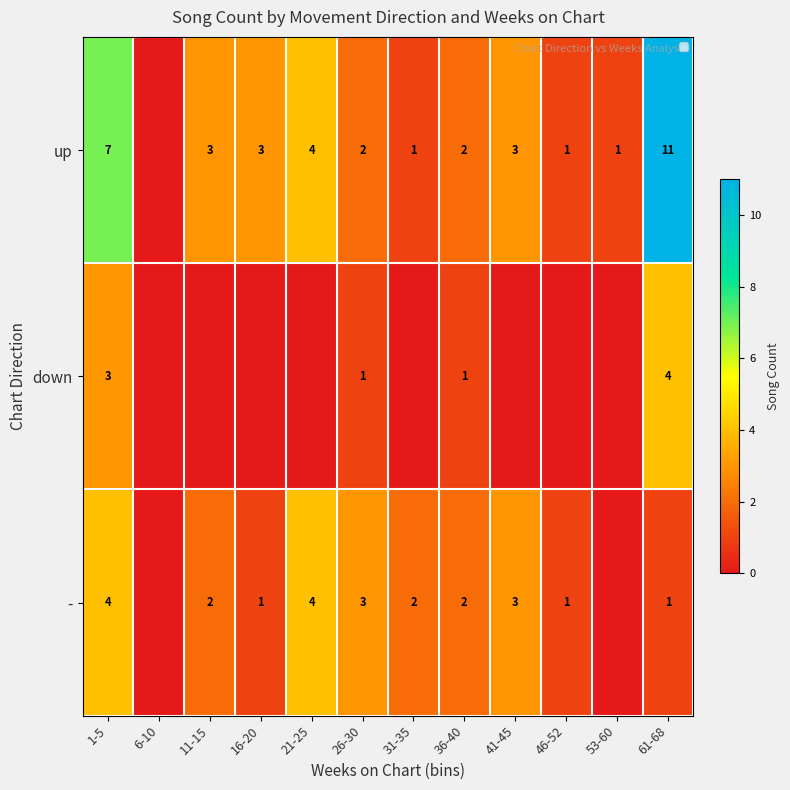

Rank the categories by down value from lowest to highest.

6-10, 11-15, 16-20, 21-25, 31-35, 41-45, 46-52, 53-60, 26-30, 36-40, 1-5, 61-68